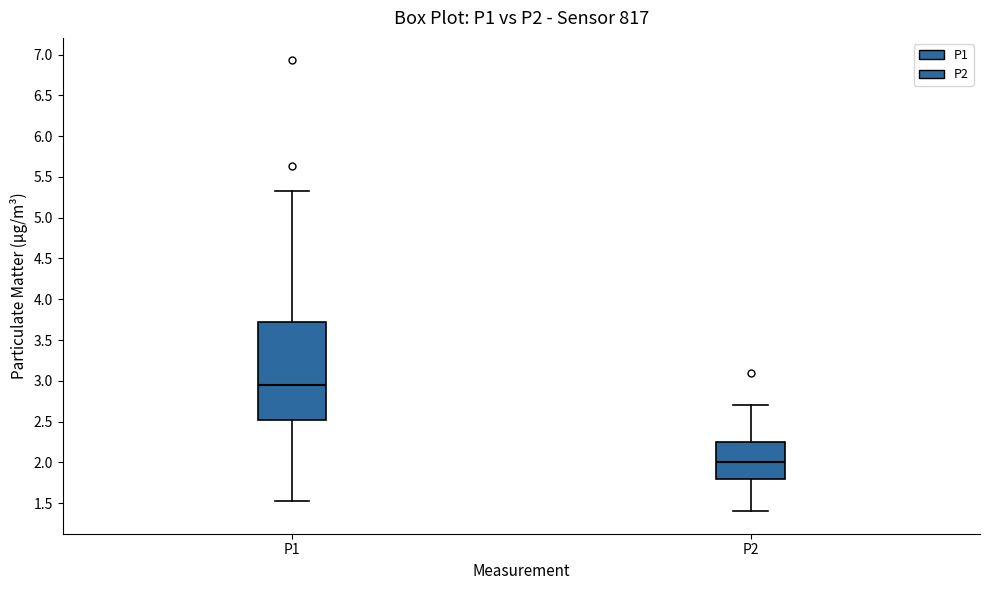

Reading left to right, transcribe this box plot: for each box, give where its median line is, the range the box spans, and where its two whiskers end, as read against the y-axis. The values are not printed on the chart, so give them approximately, as read against the axis.

P1: median 2.95, box 2.50 to 3.75, whiskers 1.55 to 5.35
P2: median 2.00, box 1.80 to 2.25, whiskers 1.40 to 2.70